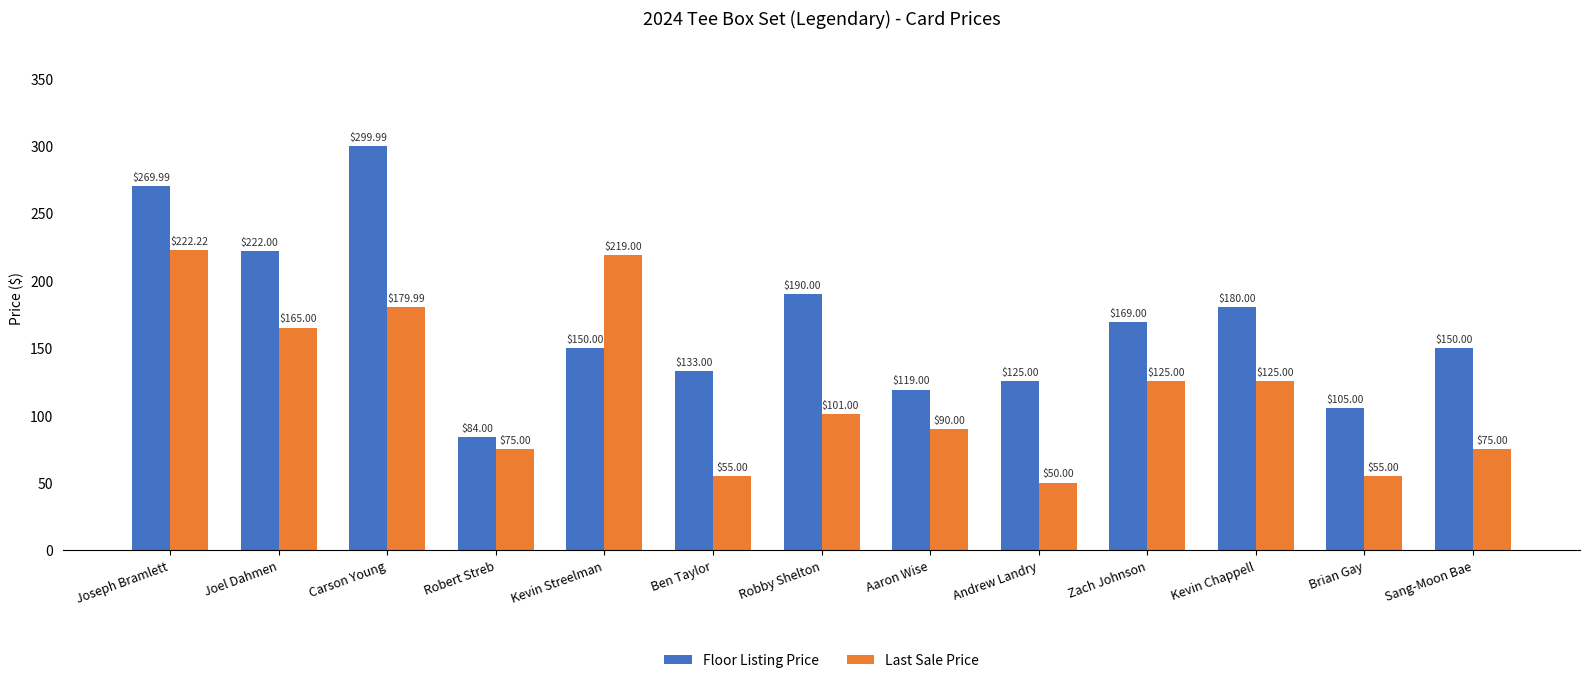

What is the maximum value shown in the chart?

300.0